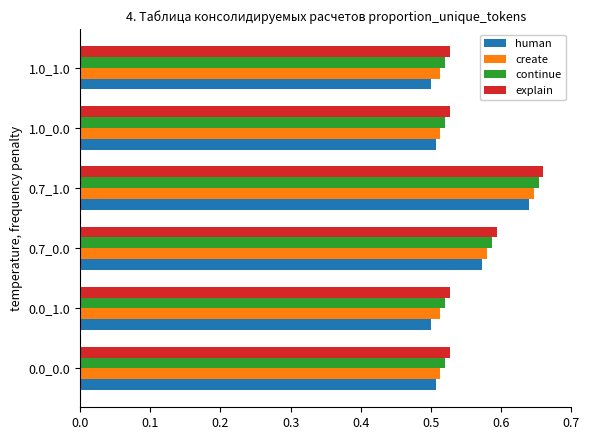

What is the sum of all explain values?

3.4